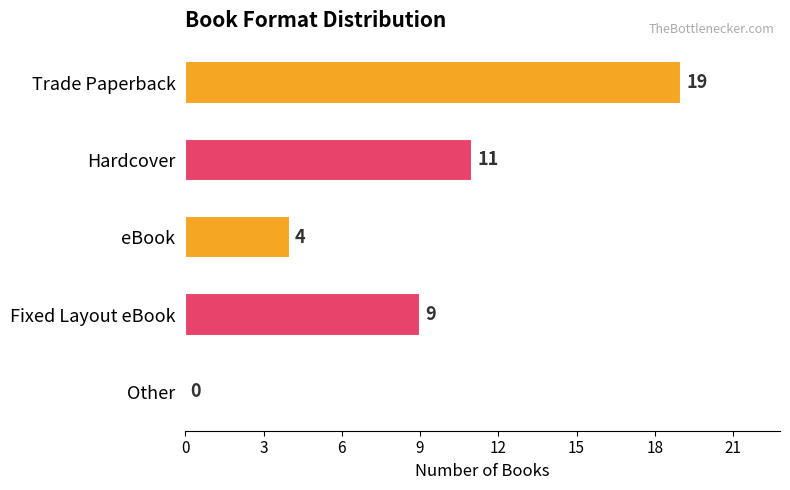

True or false: the data shows 11 at Hardcover.

True